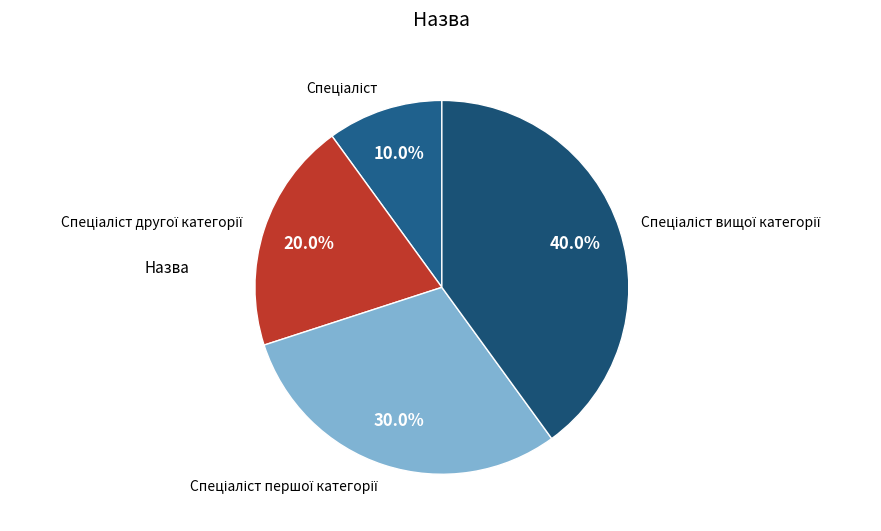

Does any single category account for the majority?

No